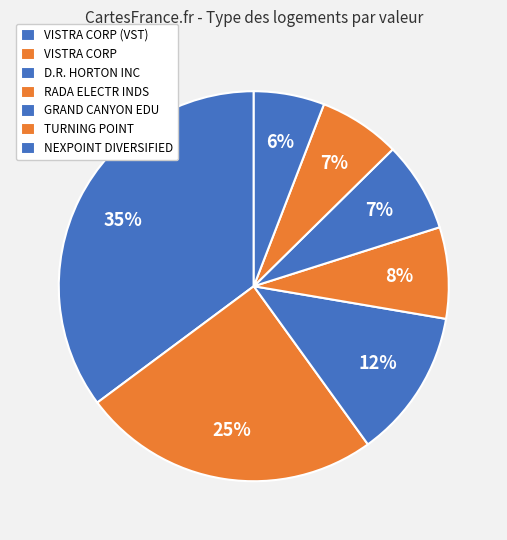

How many segments does this pie chart have?

7